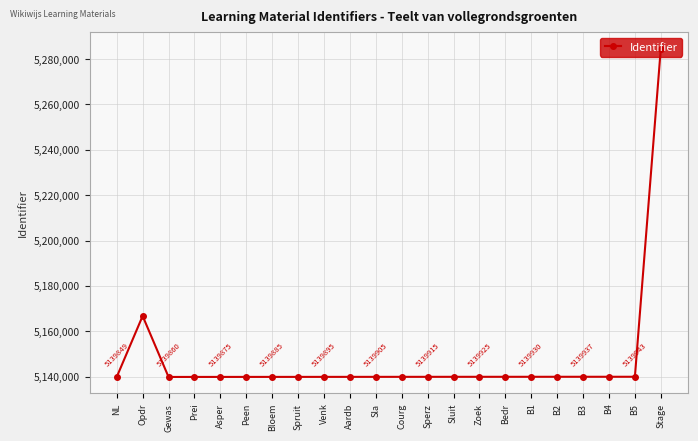

How many lines are shown in the chart?

1